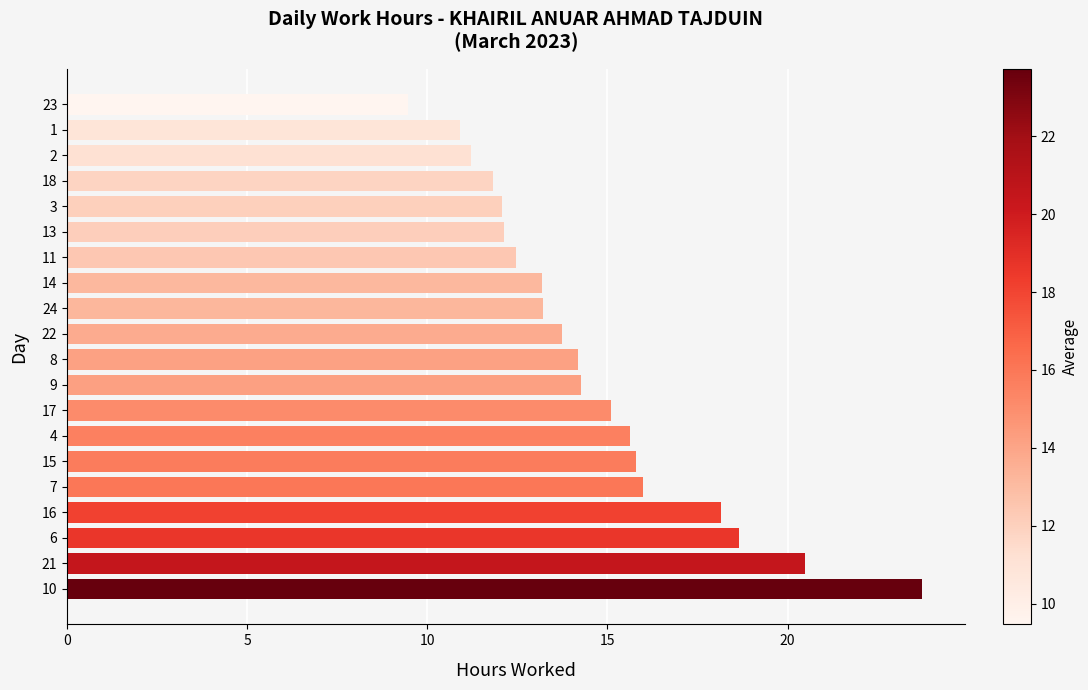

Count the number of values greater than 14.

10